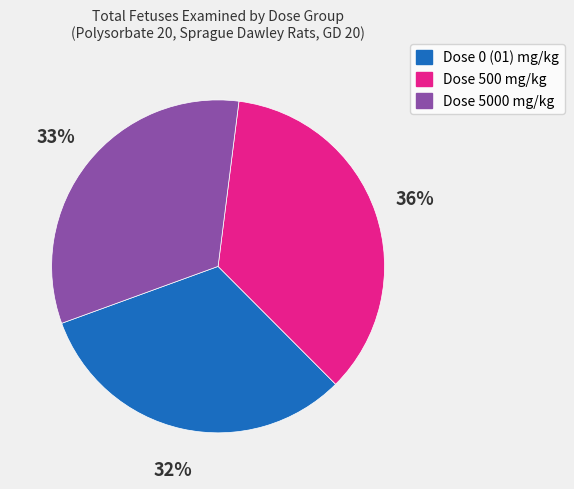

Is there a majority slice in this chart?

No